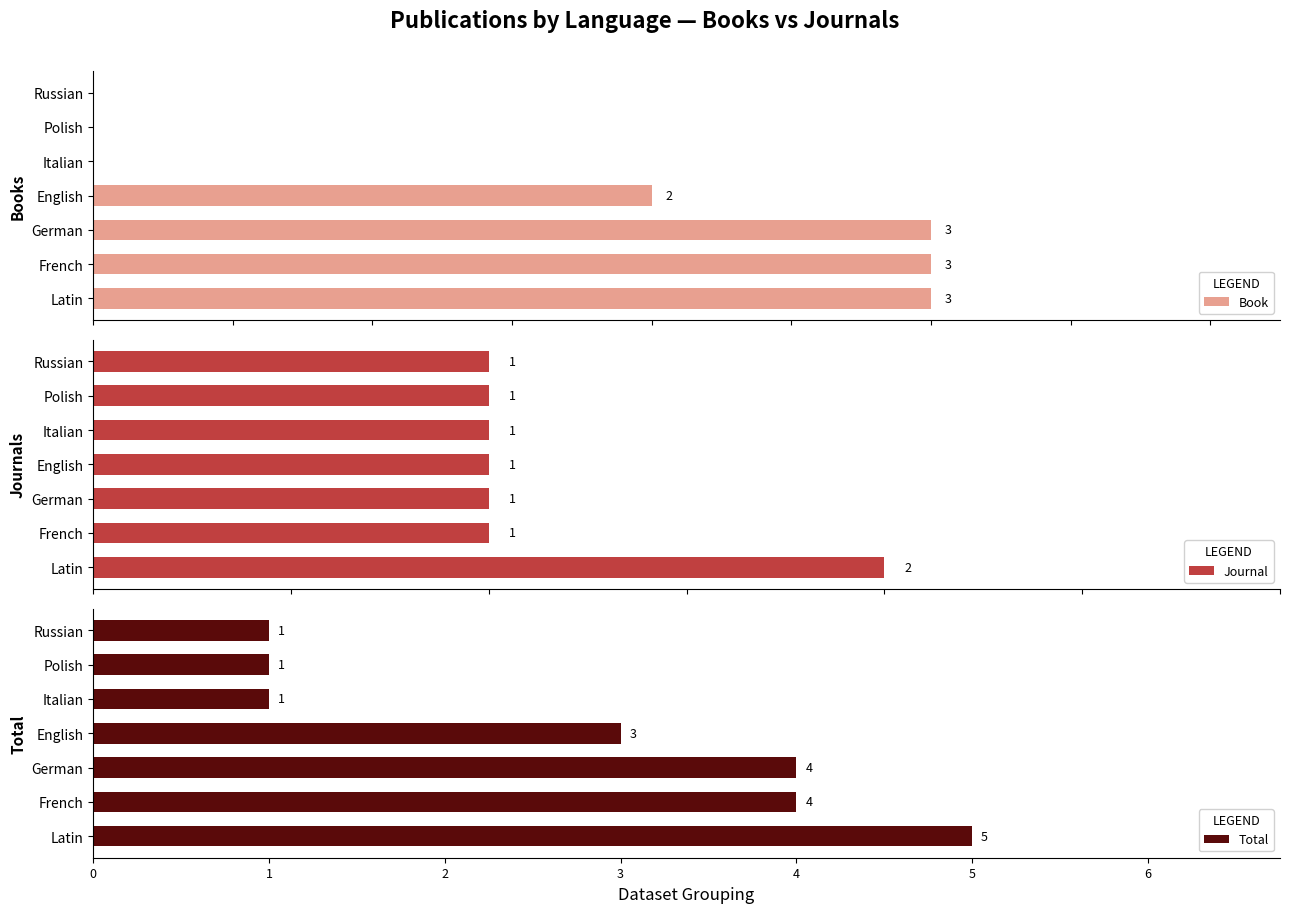

What is the spread (max minus min) of values at German?

3